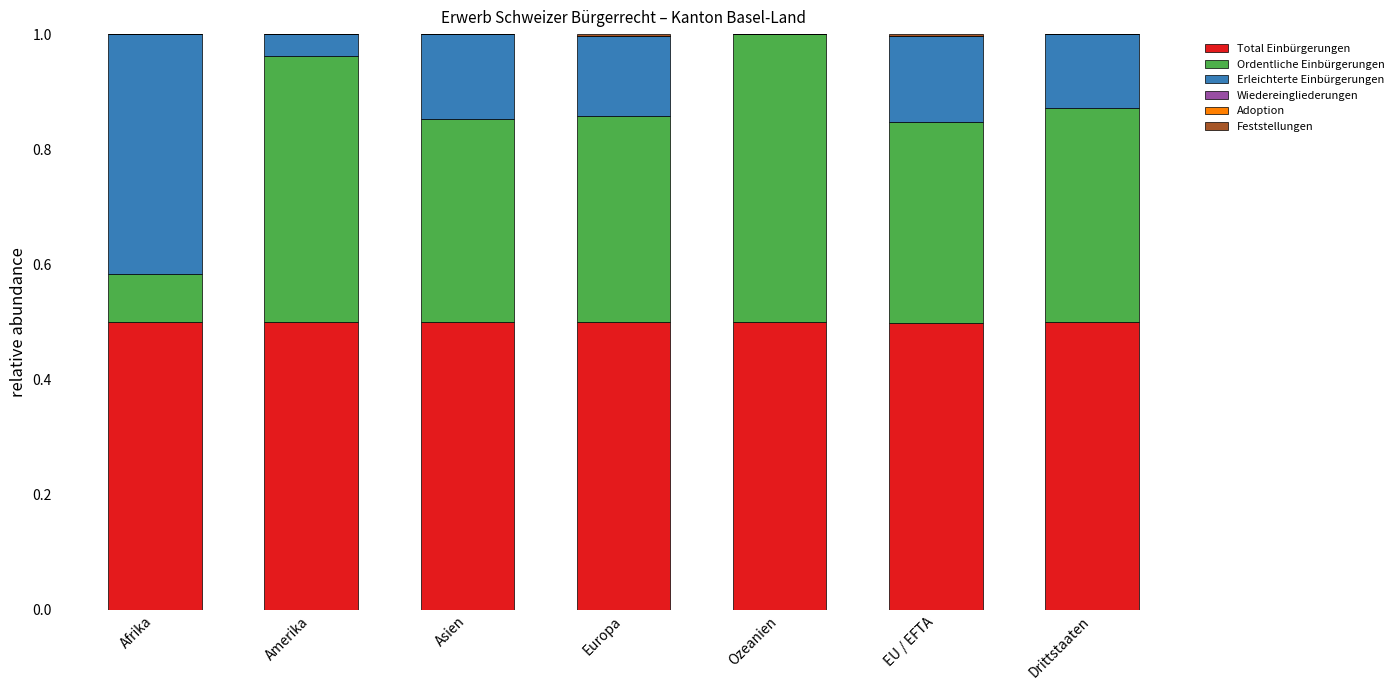

Is it true that Total Einbürgerungen equals 0.5 at Ozeanien?

True